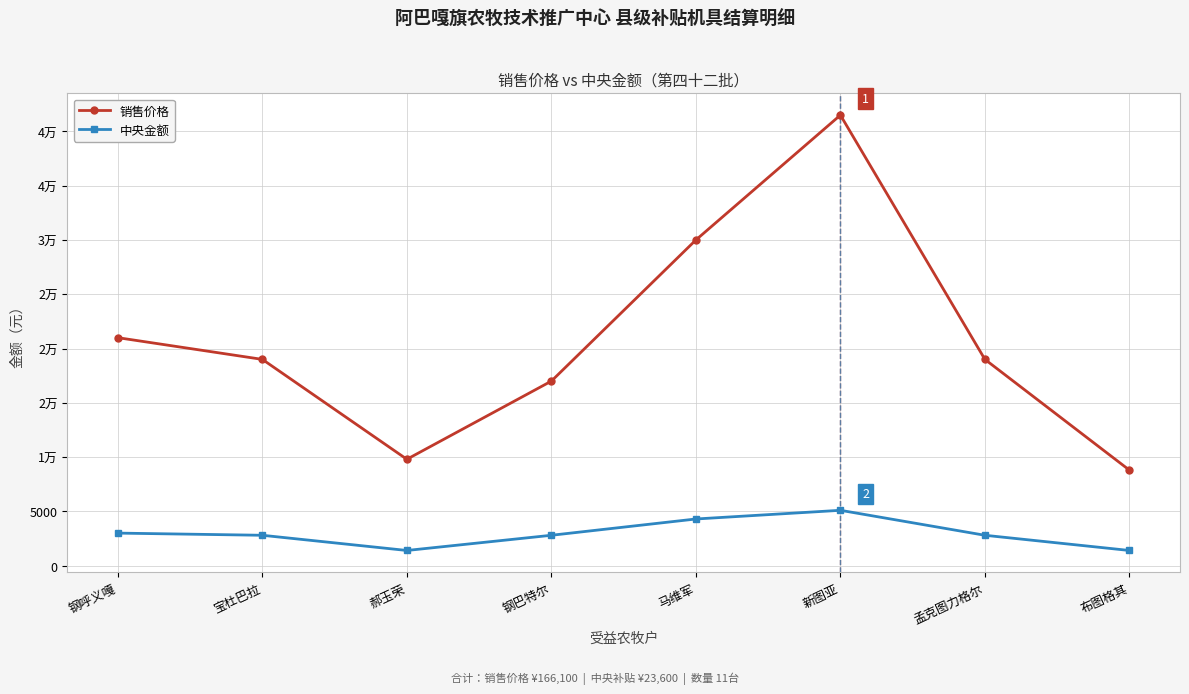

List the labels in order of 销售价格 value, largest first.

新图亚, 马维军, 钢呼义嘎, 宝杜巴拉, 孟克图力格尔, 钢巴特尔, 郝玉荣, 布图格其